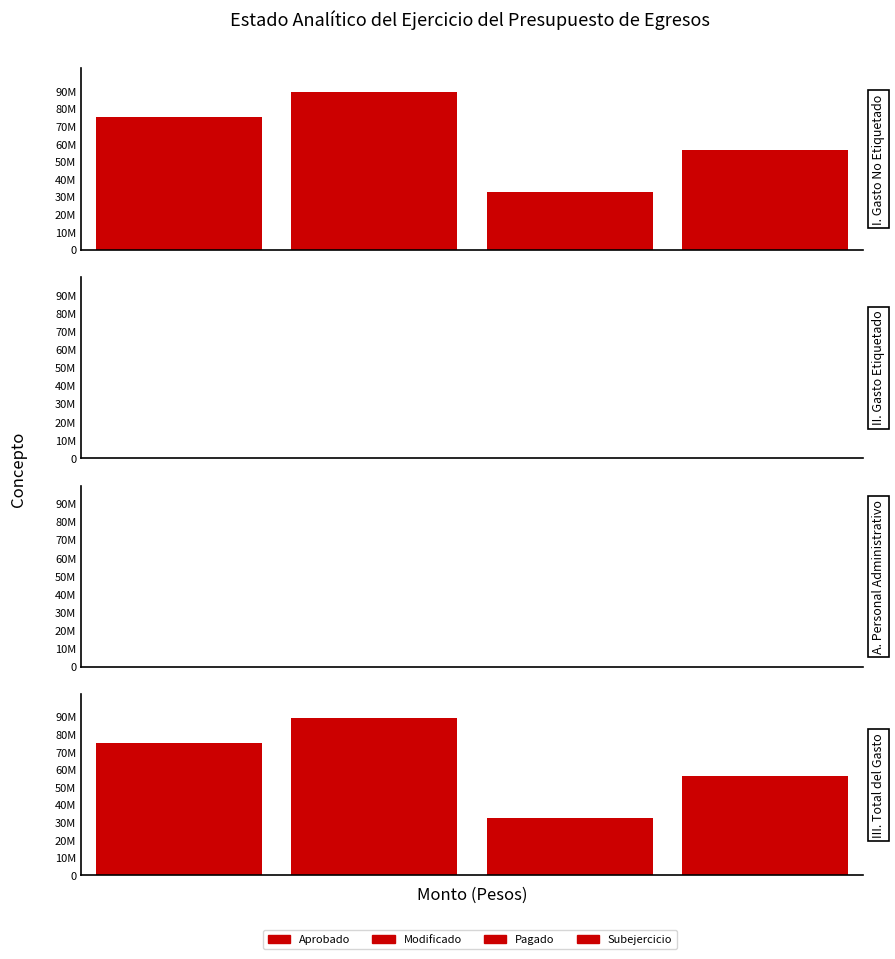

The value of Subejercicio at A. Personal Administrativo is -31563643.5. True or false?

False